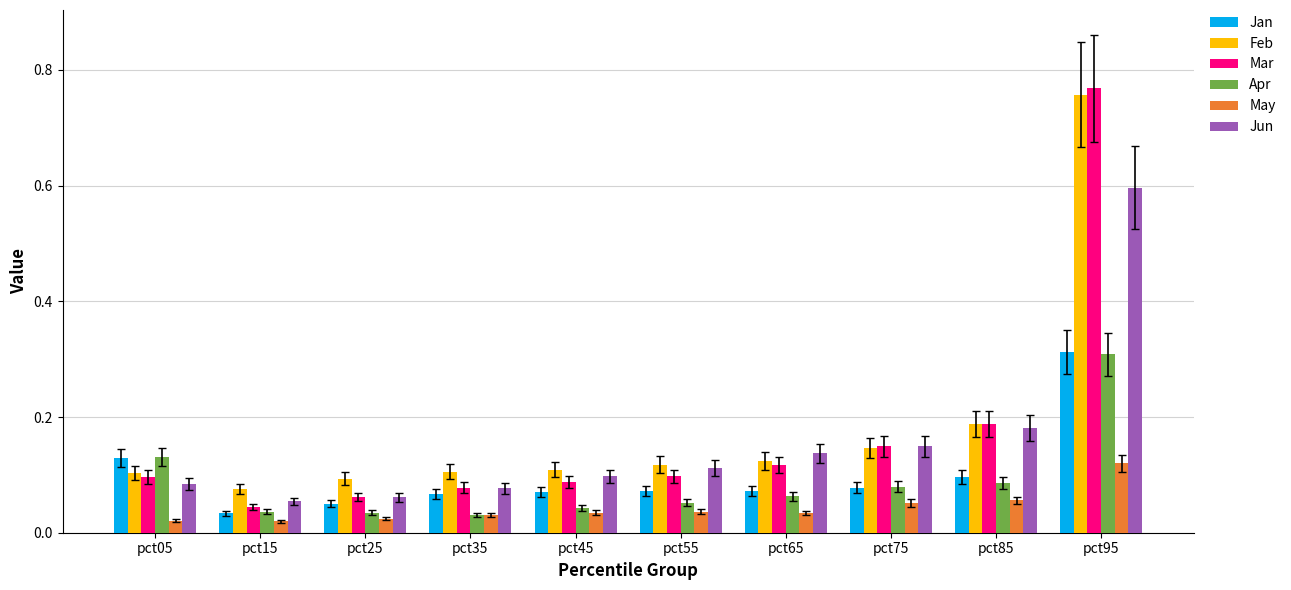

What is the total value across all series at pct65?

0.5